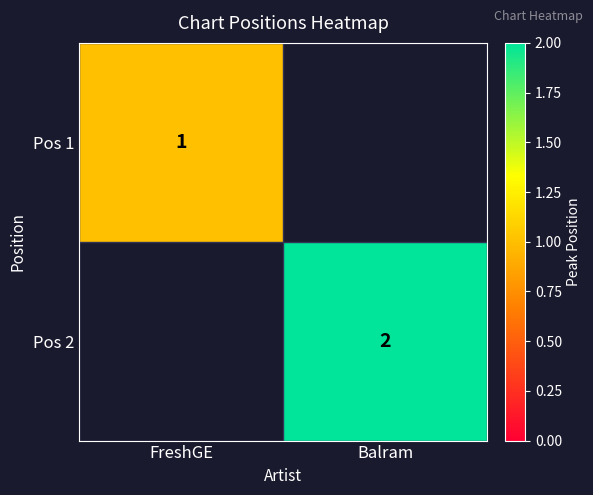

True or false: Pos 2 has a value of 2 at Balram.

True